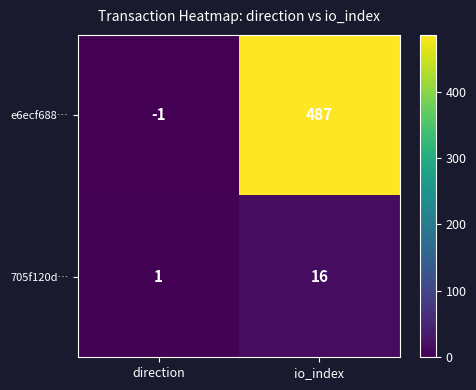

True or false: 705f120d… has a value of 0 at direction.

False